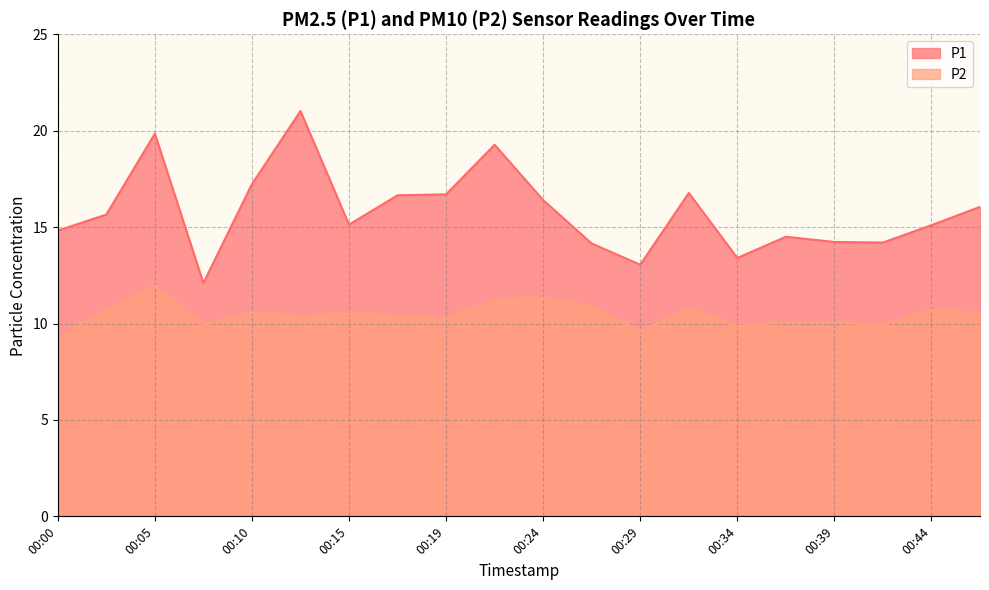

True or false: P1 and P2 intersect in this chart.

False